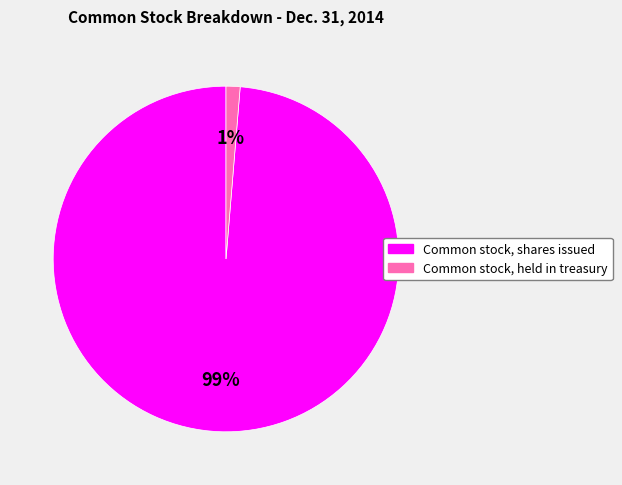

To the nearest percent, what portion does Common stock, shares issued represent?

99%